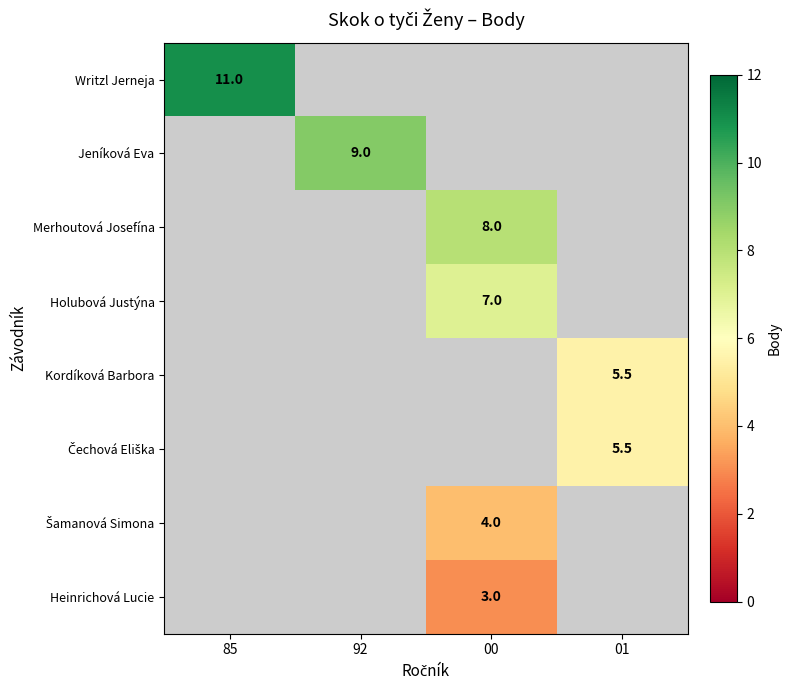

What is the minimum value shown in the chart?

3.0